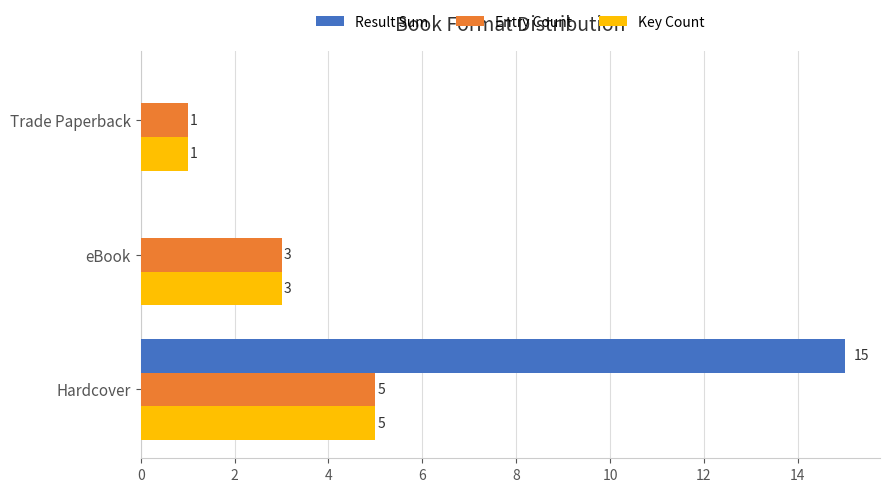

The Entry Count series shows 9 at Hardcover. True or false?

False